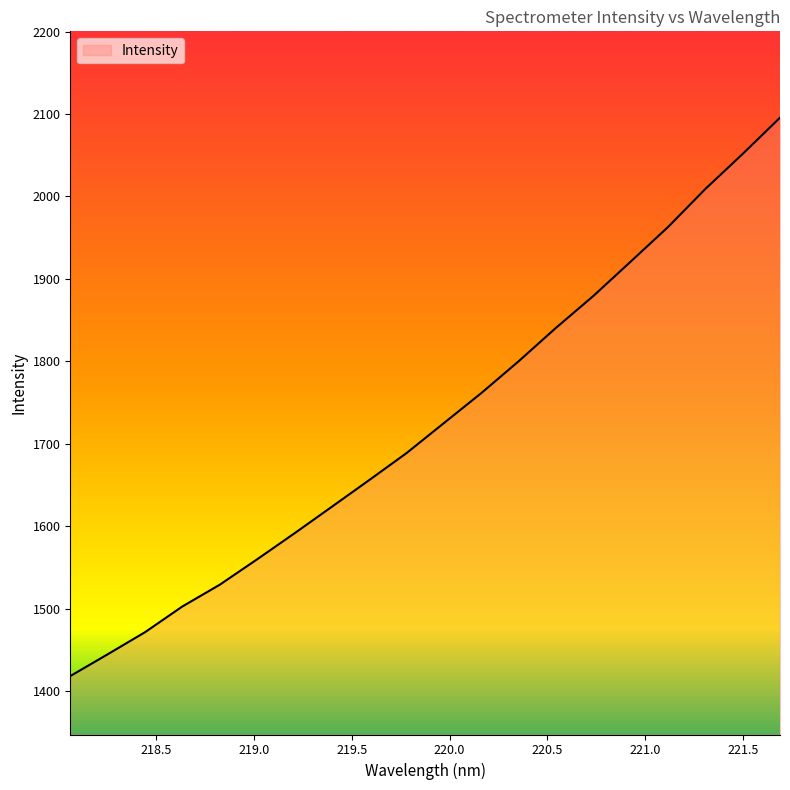

What is the difference between the maximum and minimum values?

677.5